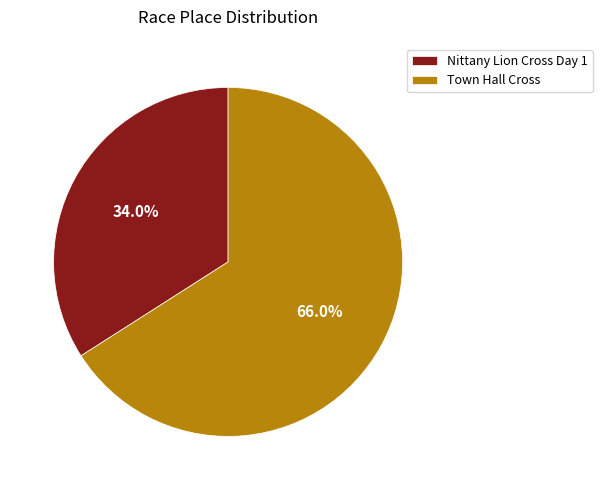

To the nearest percent, what is the average slice percentage?

50%